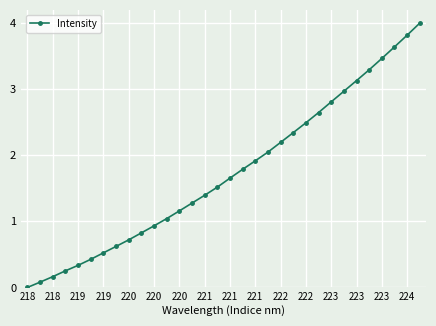

What is the greatest value displayed?

4.0